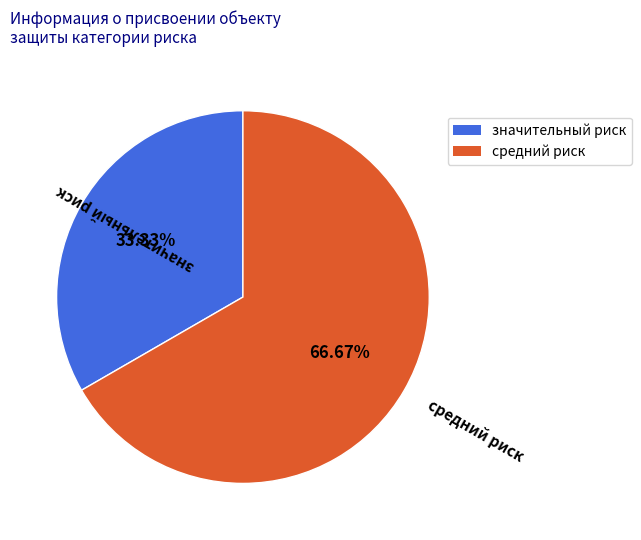

What percentage is NOT represented by средний риск?

33.3%